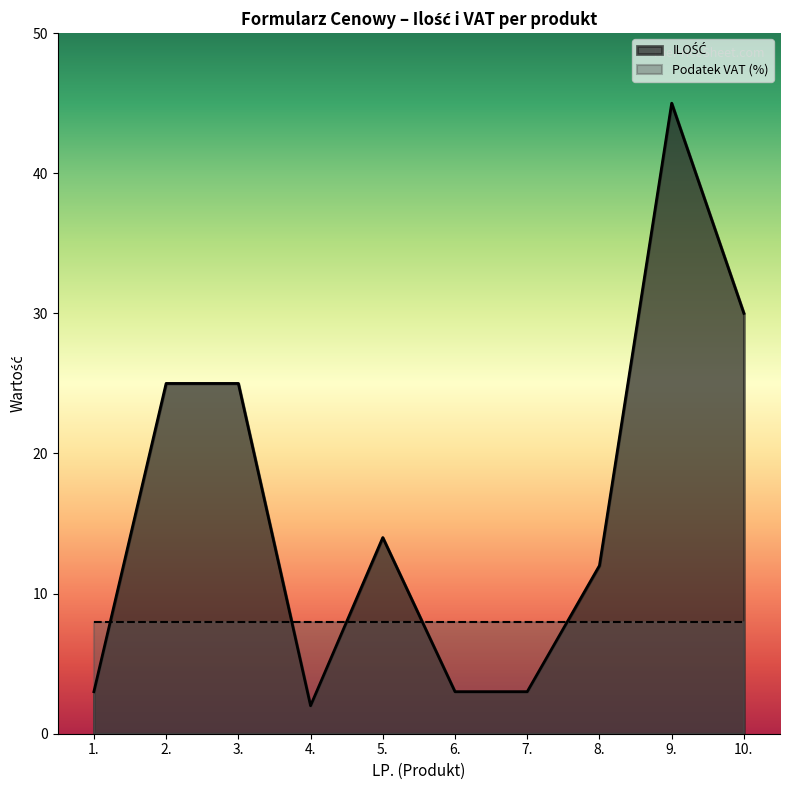

The chart shows a value of 12 at 8.. True or false?

True